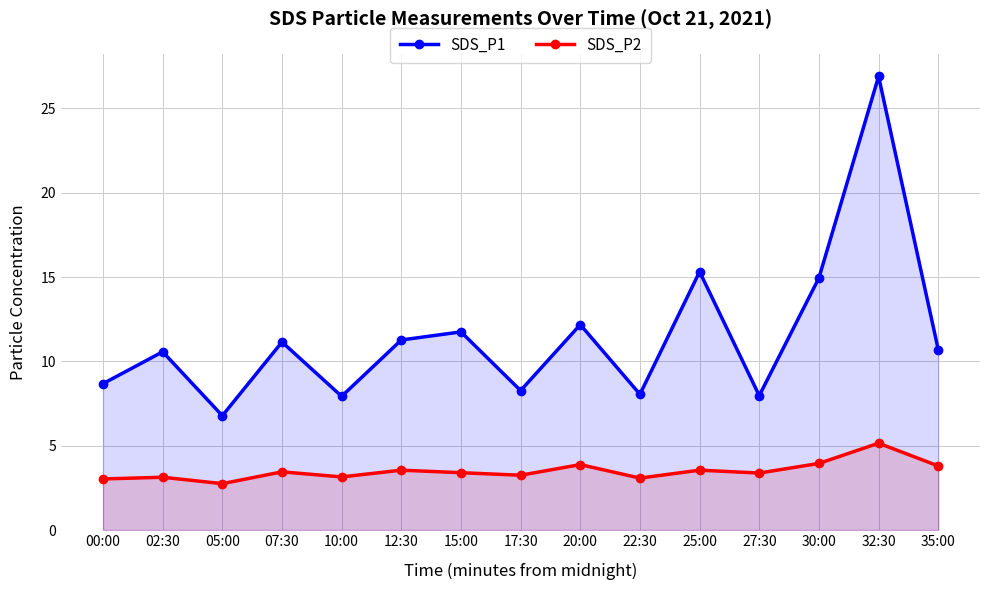

Which label corresponds to the smallest value in the chart?

05:00